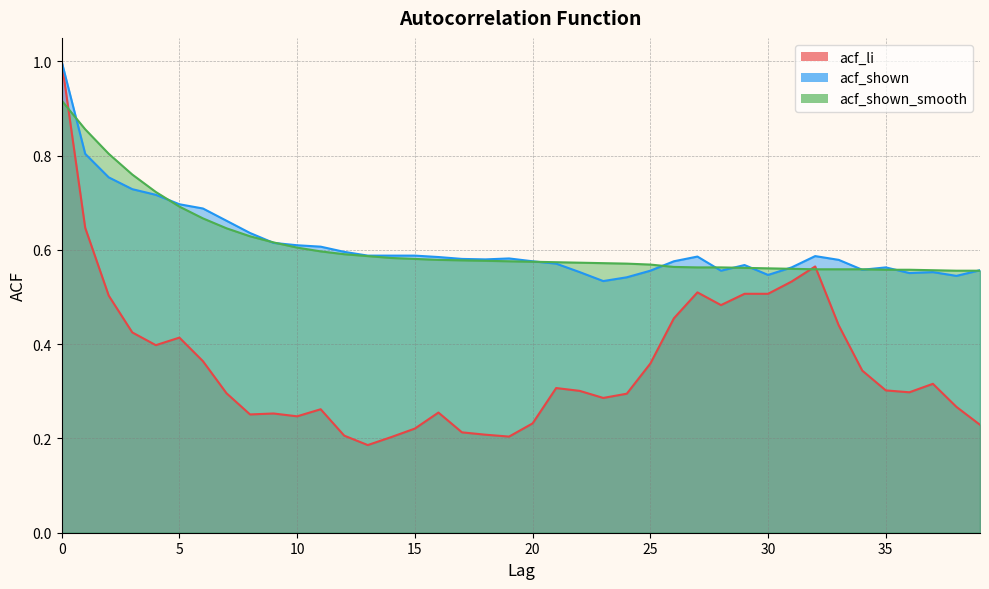

True or false: acf_li and acf_shown intersect in this chart.

False